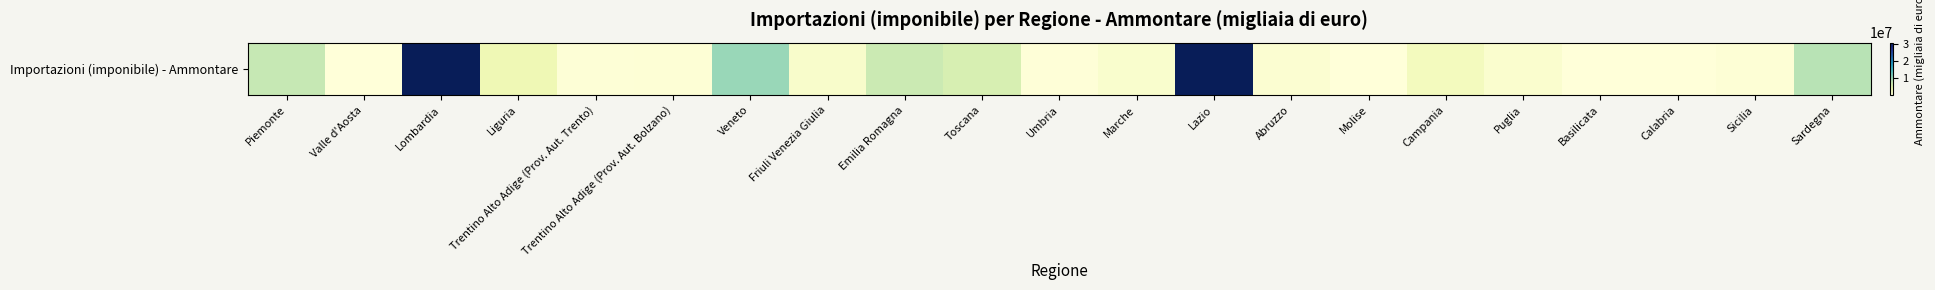

Rank the categories by value from lowest to highest.

Molise, Valle d'Aosta, Basilicata, Calabria, Umbria, Trentino Alto Adige (Prov. Aut. Trento), Sicilia, Trentino Alto Adige (Prov. Aut. Bolzano), Abruzzo, Puglia, Marche, Friuli Venezia Giulia, Campania, Liguria, Toscana, Emilia Romagna, Piemonte, Sardegna, Veneto, Lombardia, Lazio